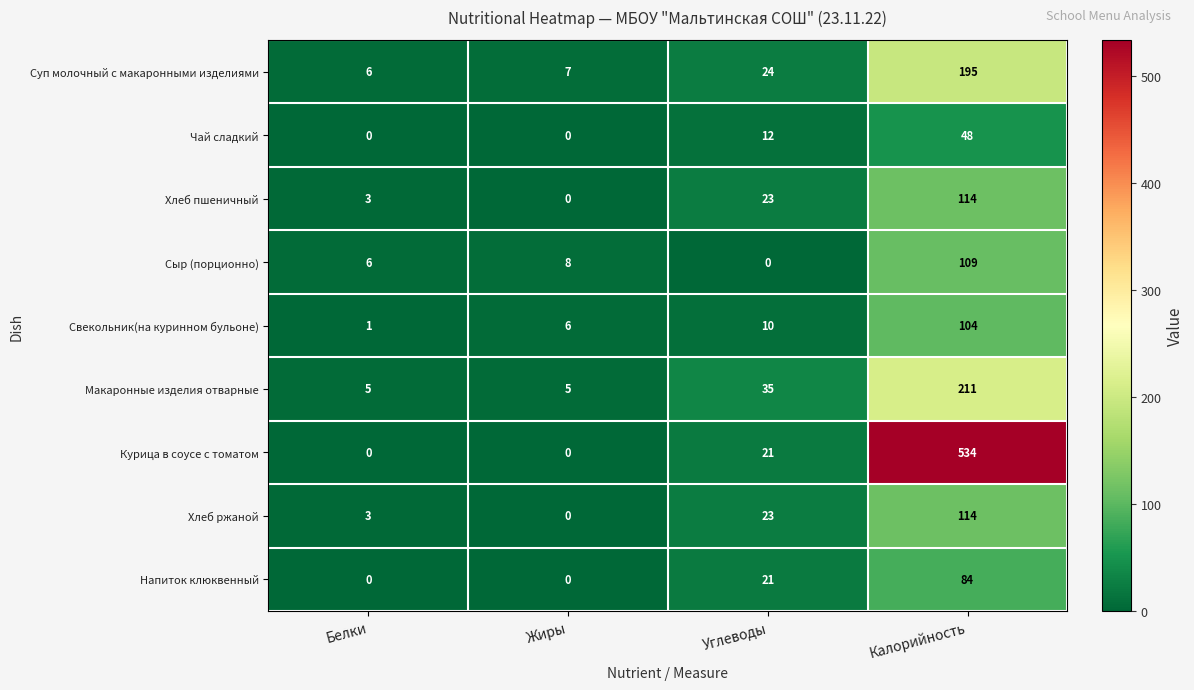

What is the difference between the maximum and minimum values in the Макаронные изделия отварные series?

206